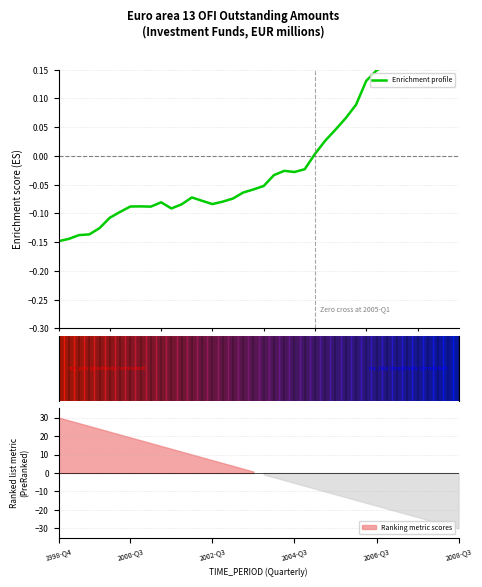

Reading left to right, list all the values displayed in this chart.

-0.1	-0.1	-0.1	-0.1	-0.1	-0.1	-0.1	-0.1	-0.1	-0.1	-0.1	-0.1	-0.1	-0.1	-0.1	-0.1	-0.1	-0.1	-0.1	-0.1	-0.1	-0.0	-0.0	-0.0	-0.0	0.0	0.0	0.0	0.1	0.1	0.1	0.1	0.2	0.2	0.2	0.2	0.2	0.2	0.2	0.2